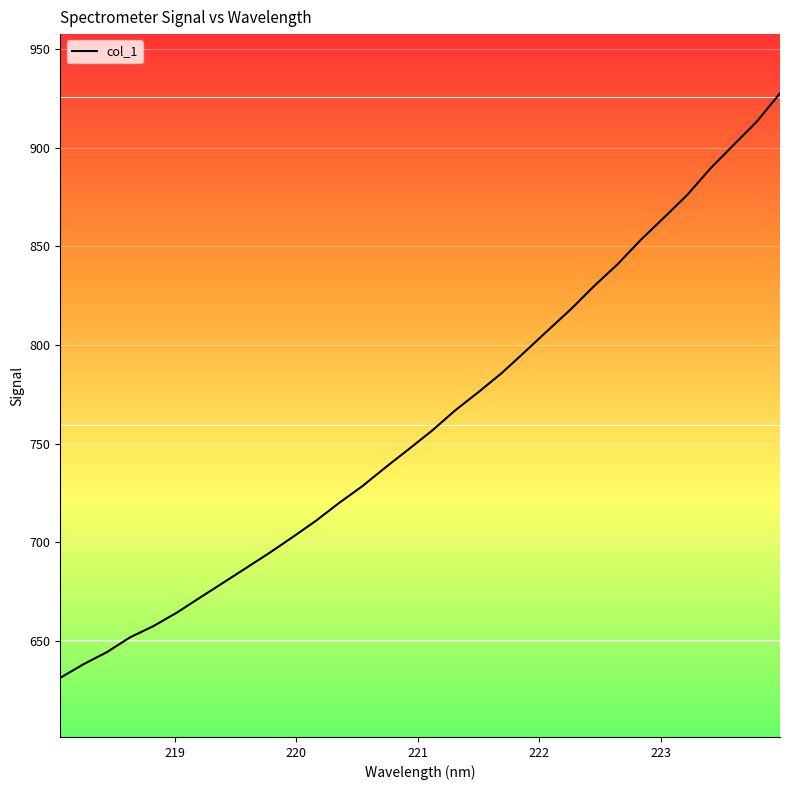

What is the minimum value shown in the chart?

631.2